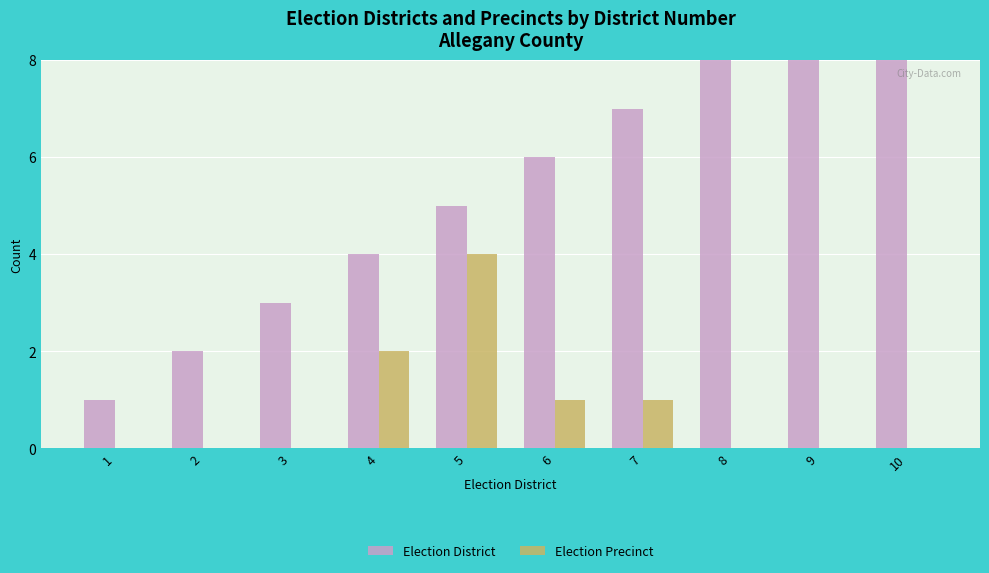

At 9, list the series in order from smallest to largest.

Election Precinct, Election District